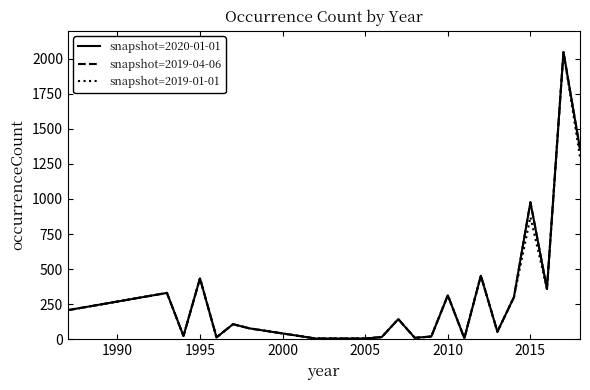

Is this an area chart (filled region under the line)?

No